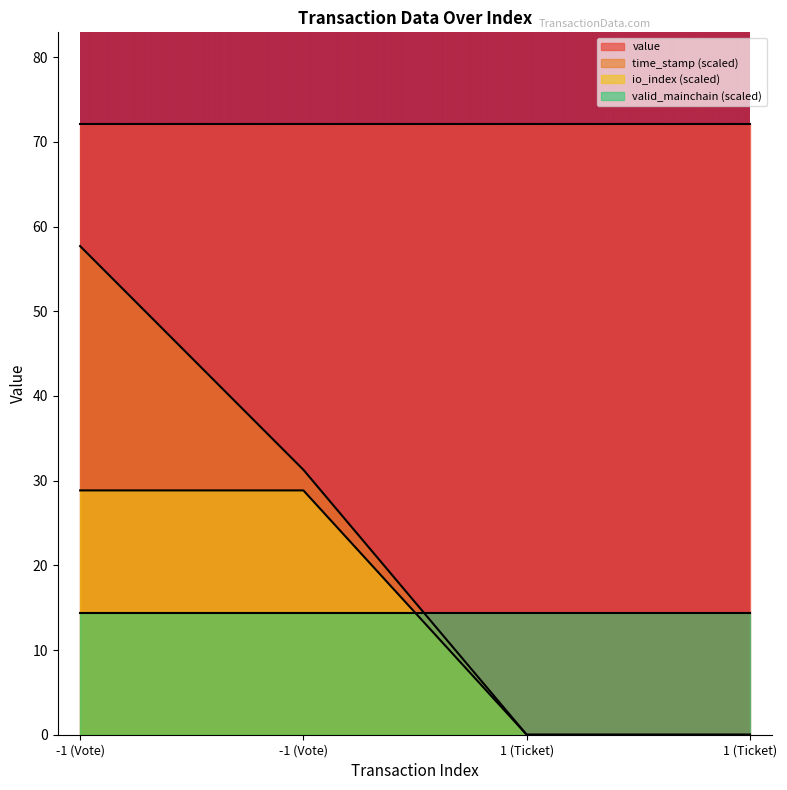

What is the difference between the highest and lowest values at -1 (Vote)?

28.8